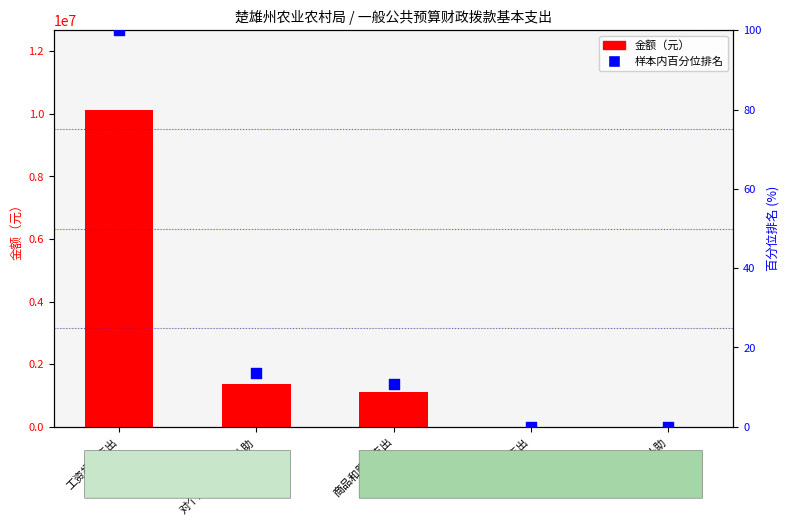

Which series has the widest spread of Y values?

金额（元）